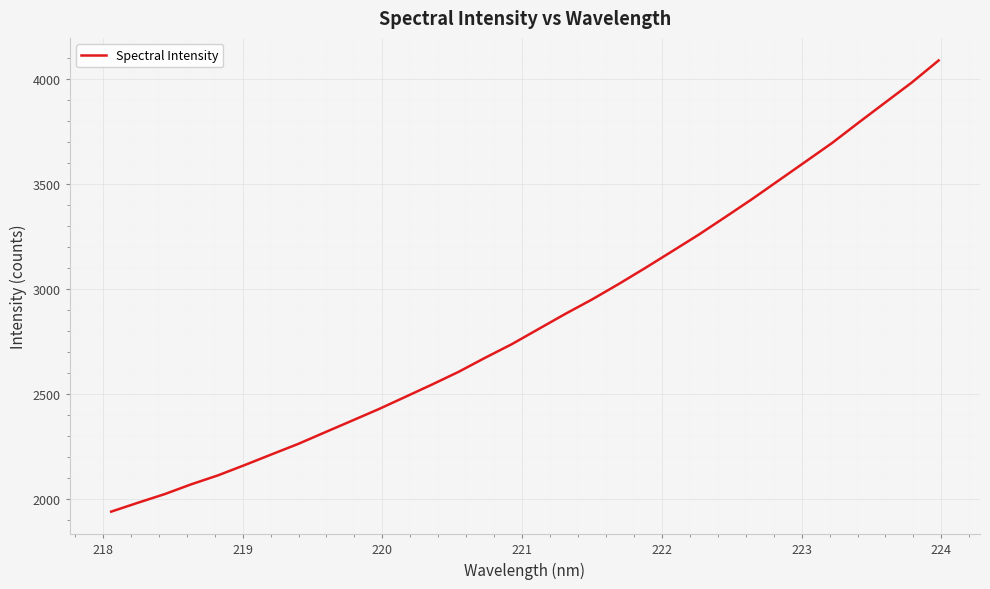

What is the smallest value displayed?

1939.4